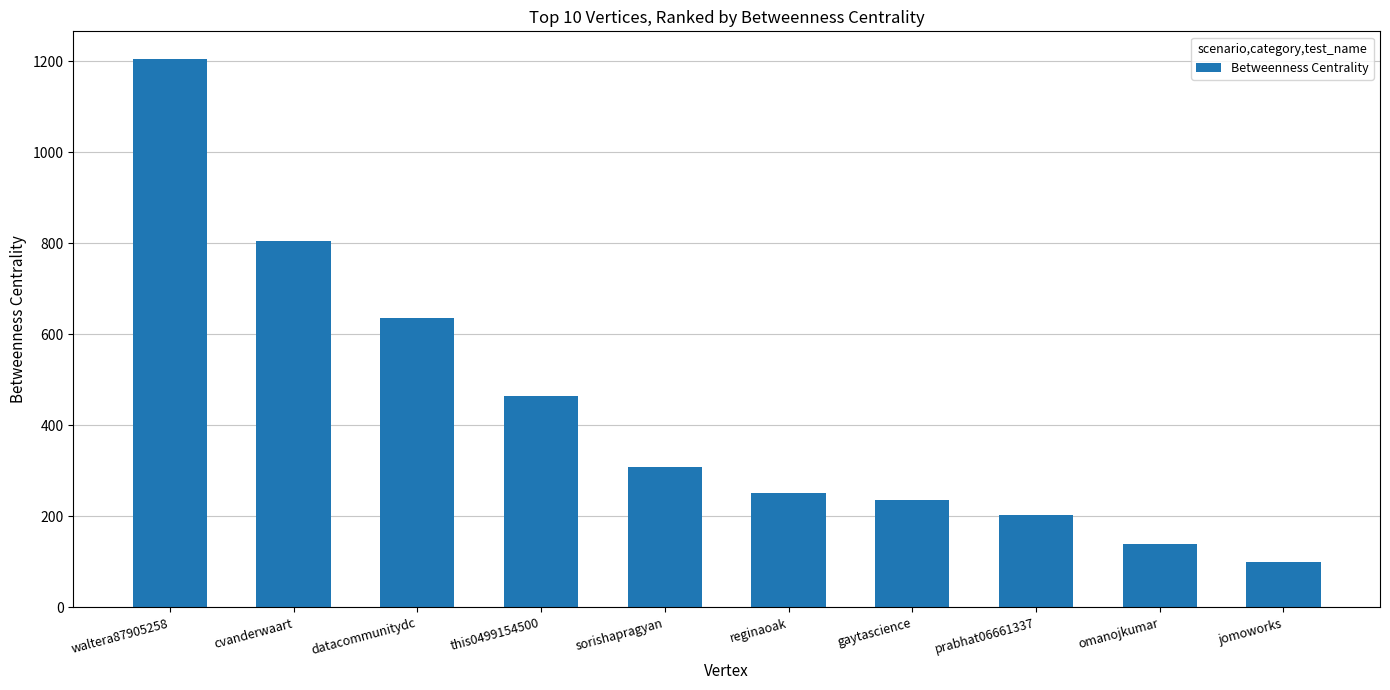

What is the value of the 5th bar from the left?

308.2